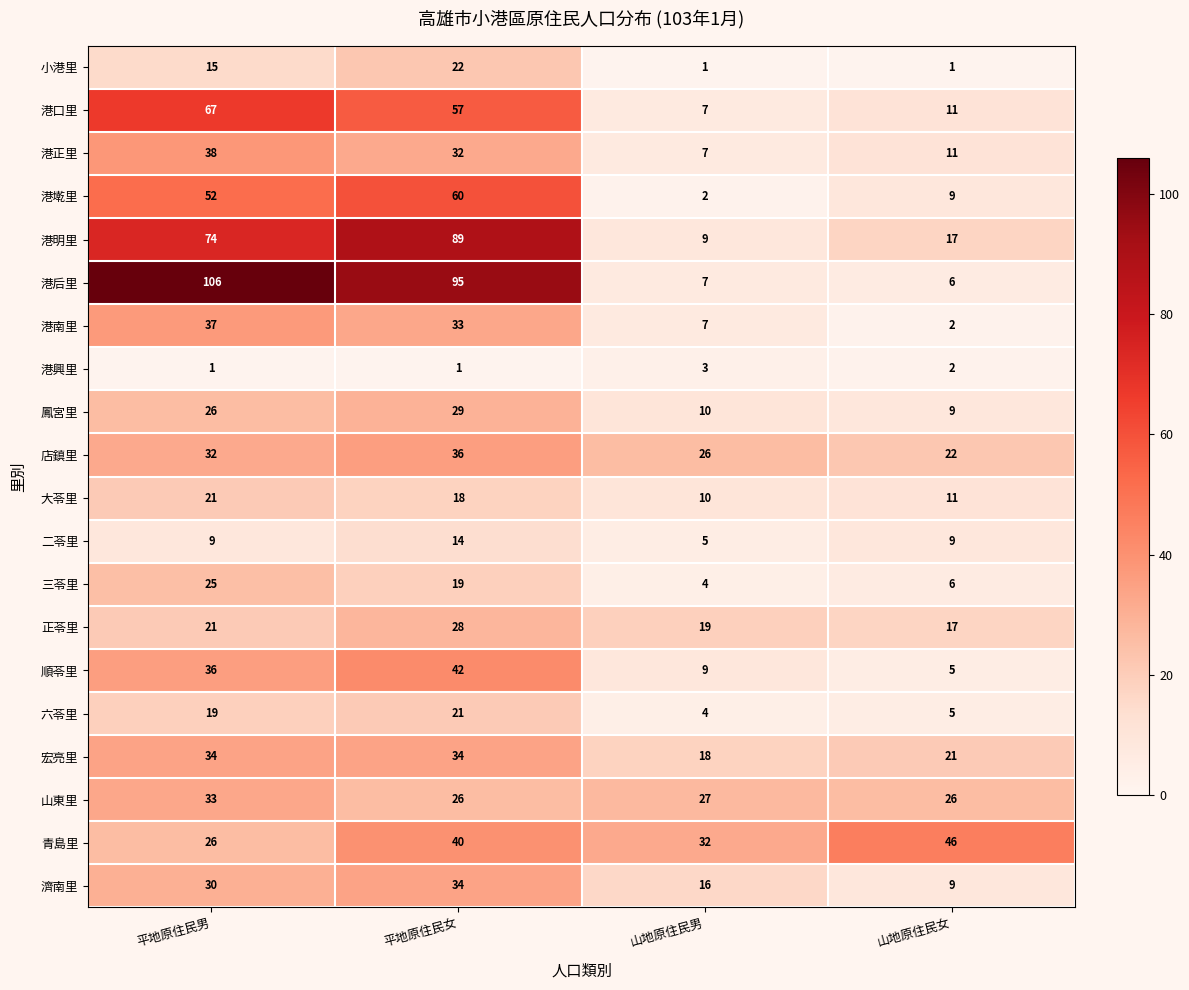

Count the number of data series in this chart.

20